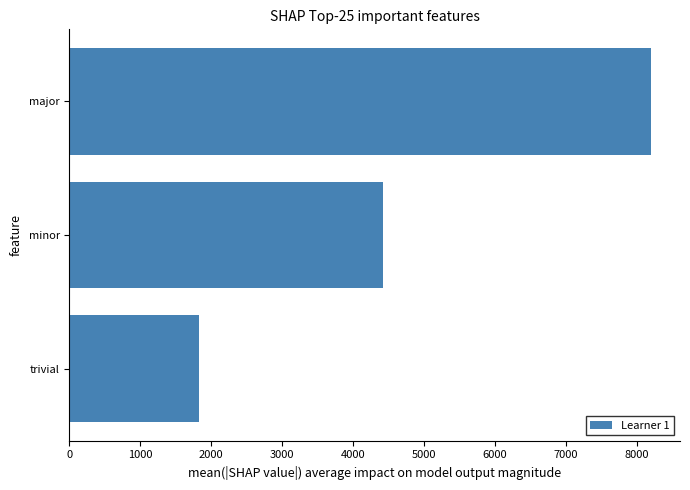

Reading top to bottom, transcribe all the data shown in this chart.

major=8196	minor=4424	trivial=1827